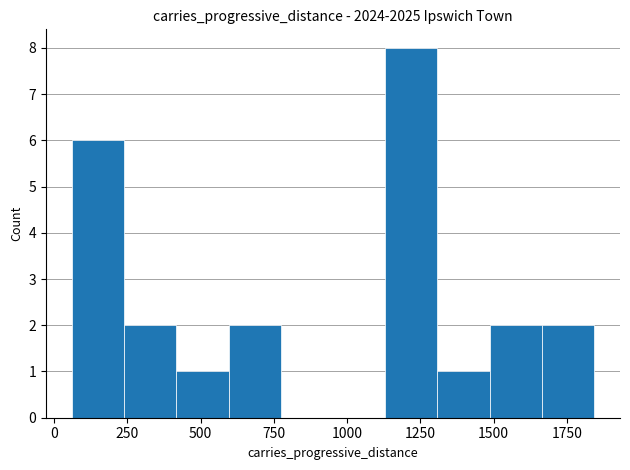

Read against the x-axis, roughly where is the centre of the tallest bar?

1200